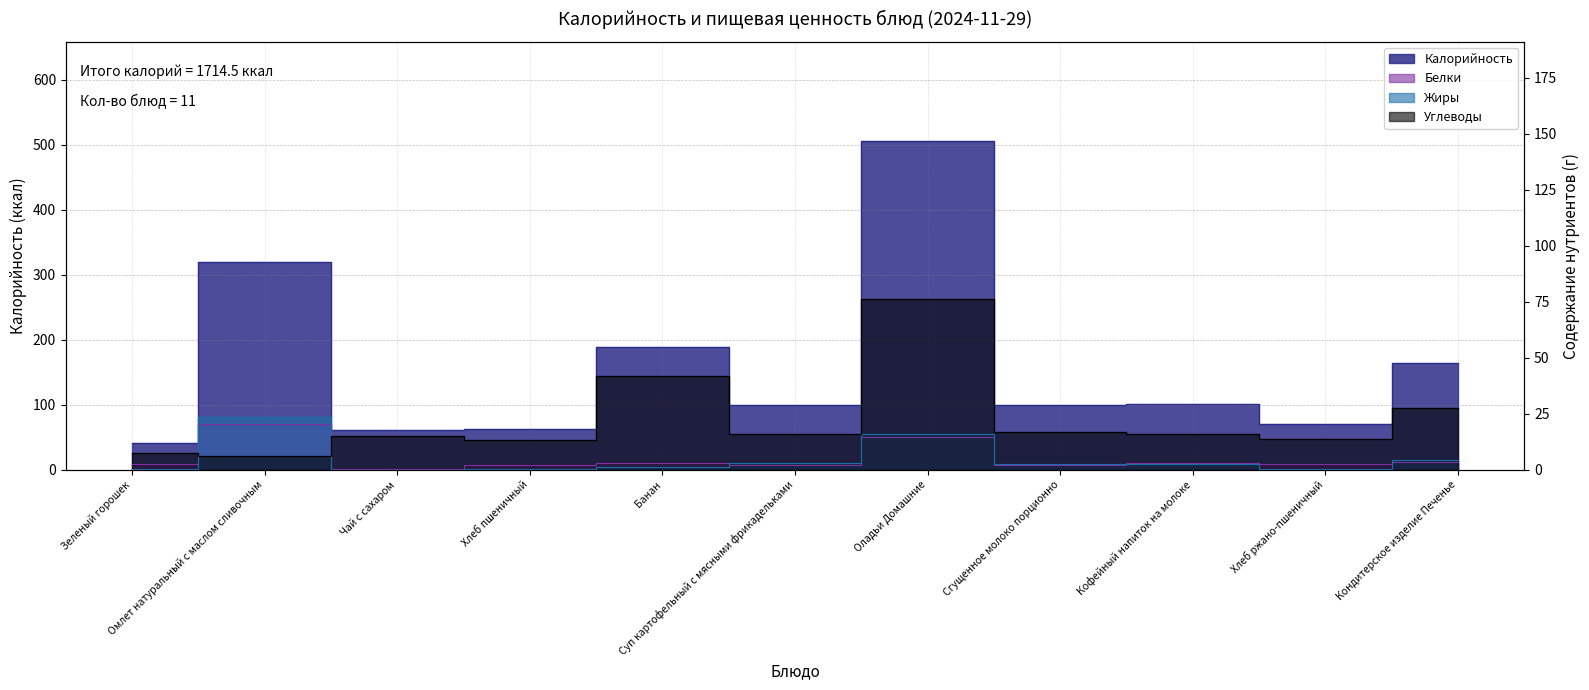

At Омлет натуральный с маслом сливочным, list the series in order from smallest to largest.

Углеводы, Белки, Жиры, Калорийность